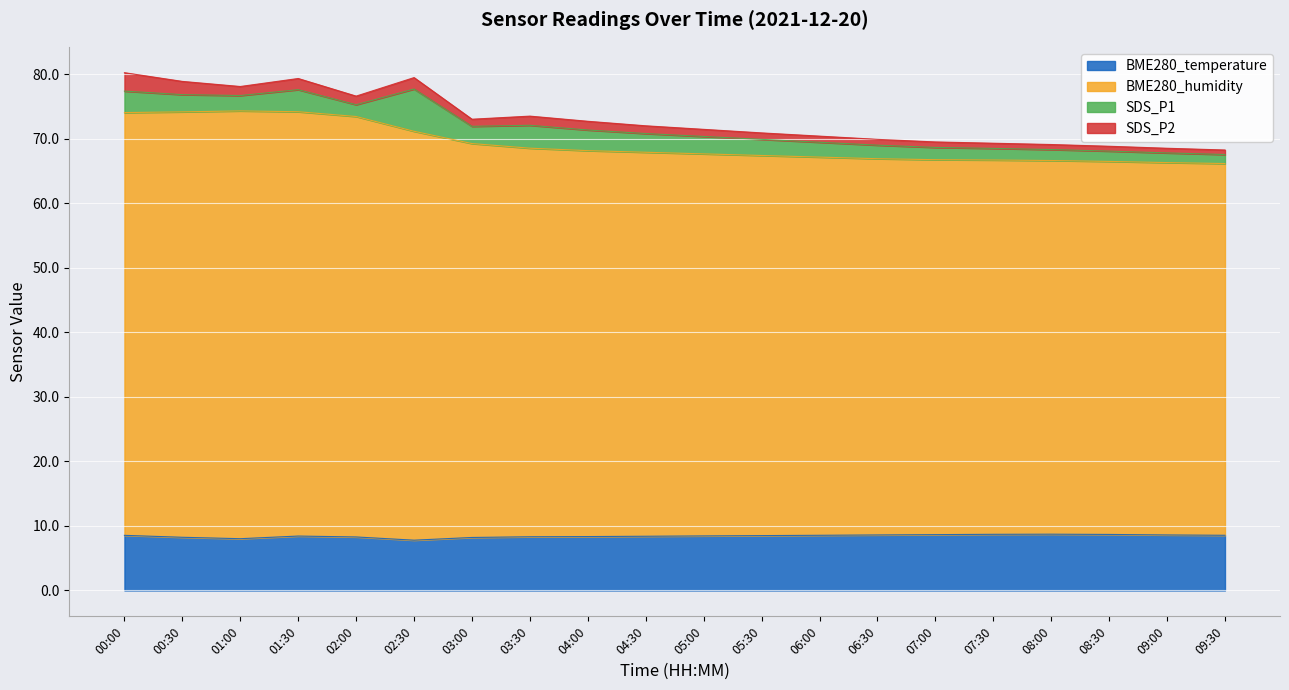

True or false: BME280_temperature has a value of 3.4 at 04:00.

False